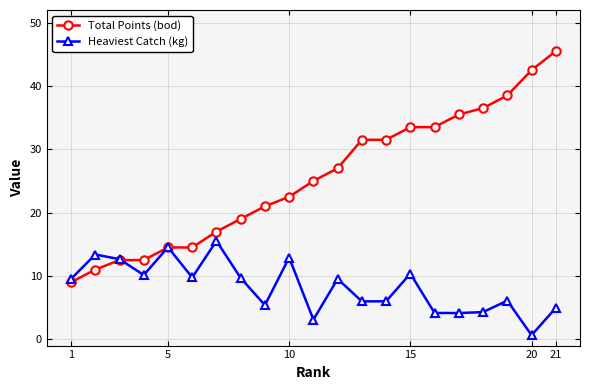

Which series has the largest range (max minus min)?

Total Points (bod)